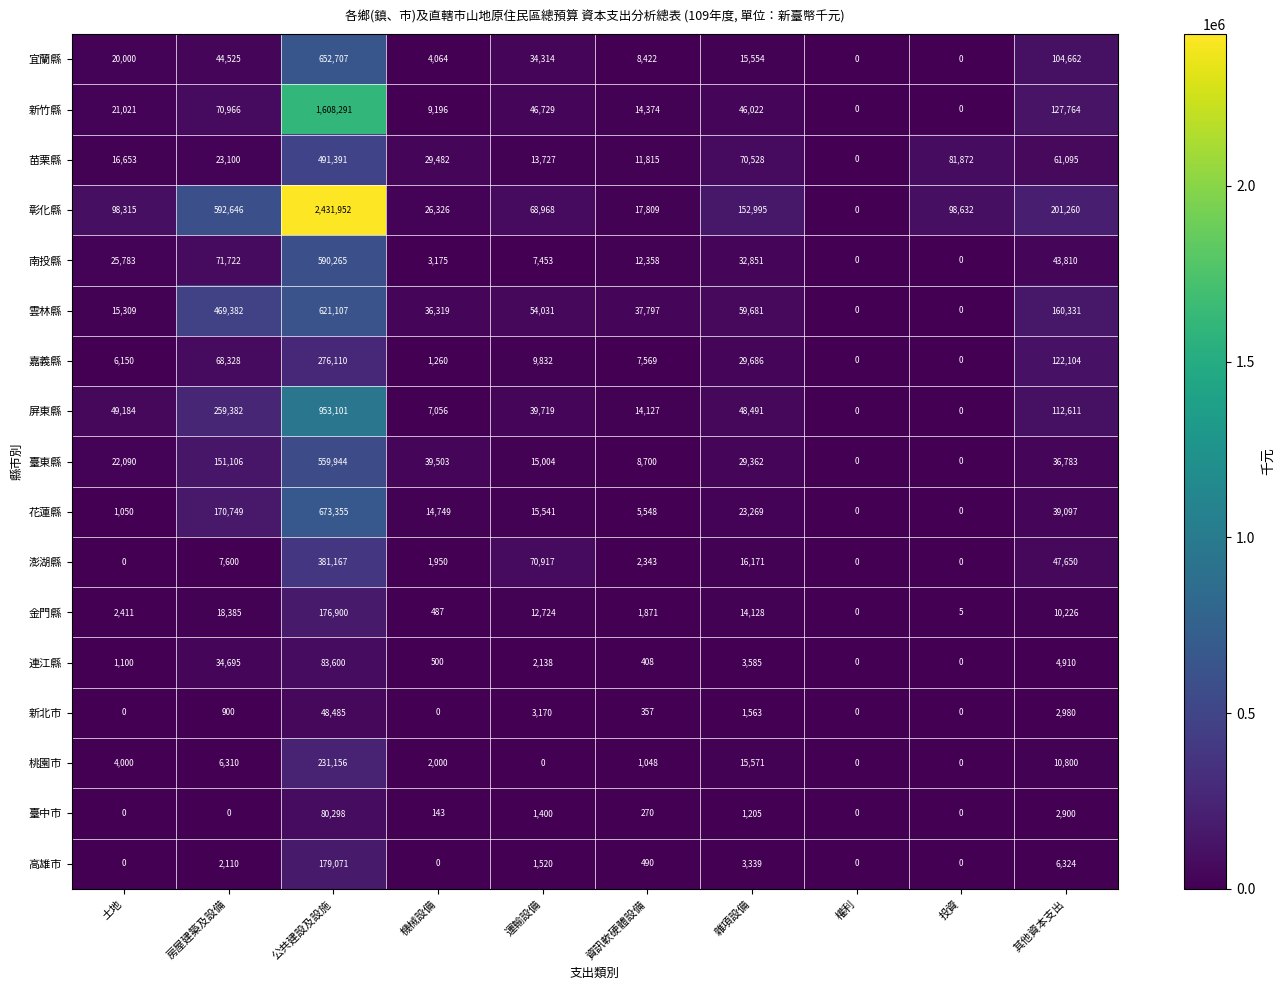

How many distinct data groups are displayed?

17